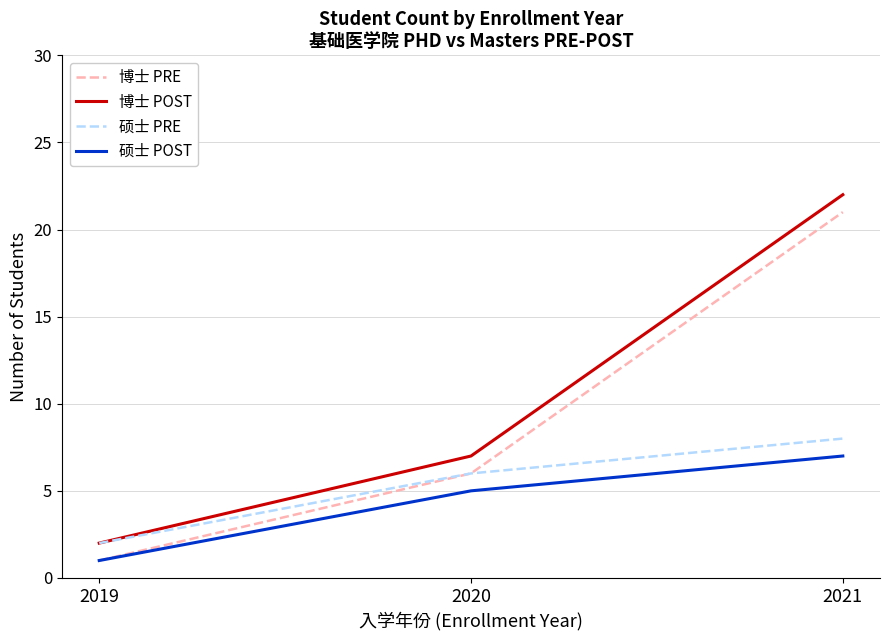

Is this an area chart (filled region under the line)?

No